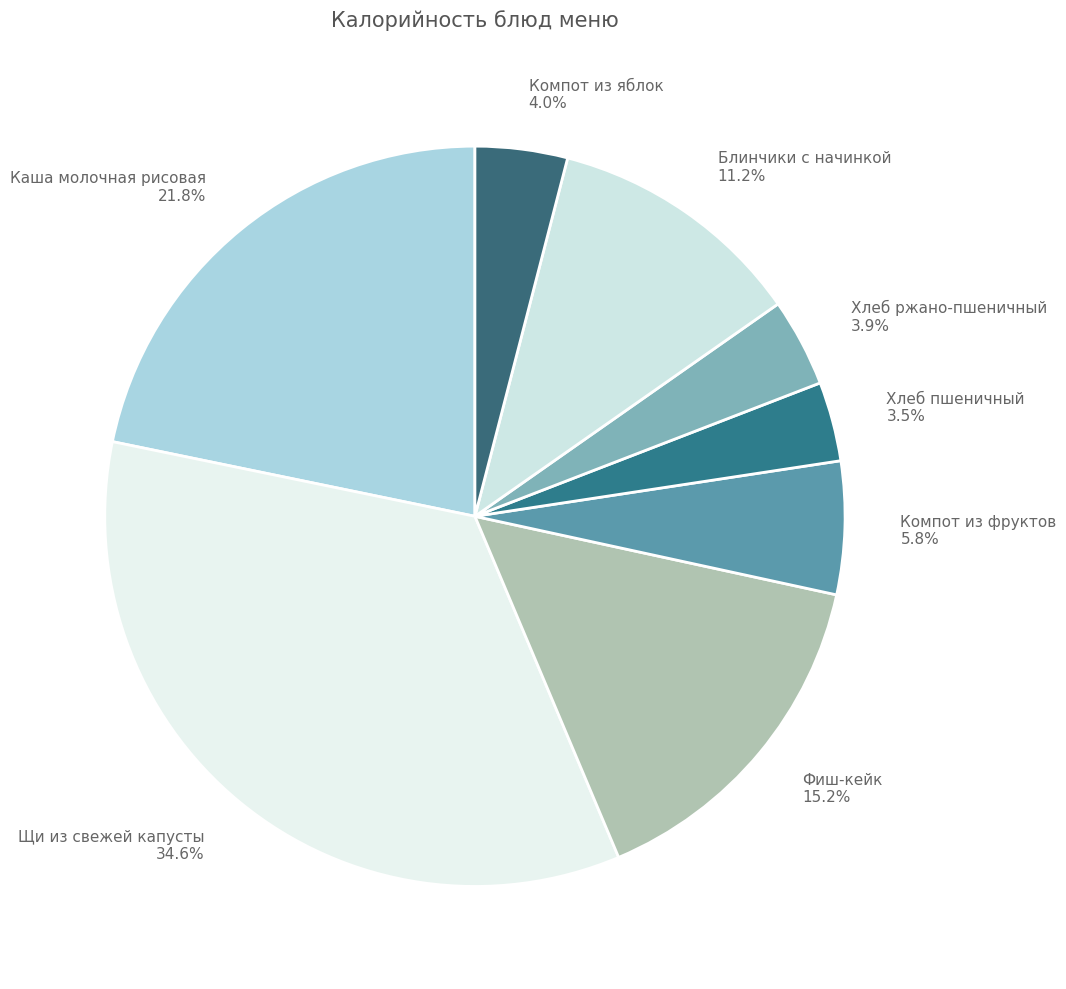

What is the ratio of the value at Блинчики с начинкой to the value at Каша молочная рисовая?

0.5